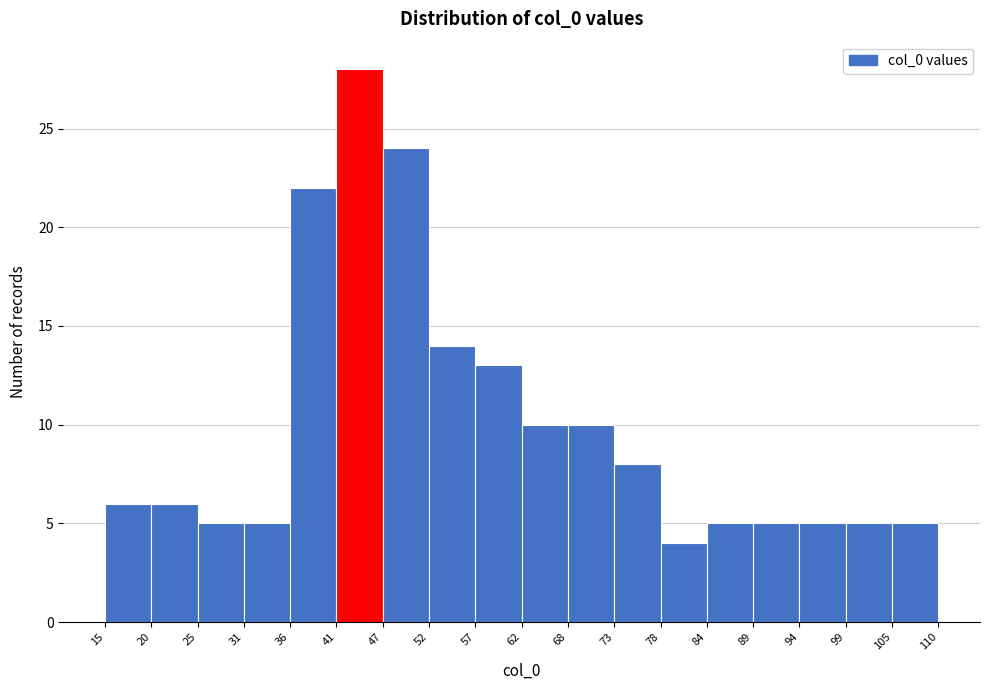

Reading left to right, list every bar in this chart as the range it spans on the x-axis followed by its height. The values are not printed on the chart, so give them approximately, as read against the axis.

15 to 20: 6
20 to 25: 6
25 to 31: 5
31 to 36: 5
36 to 41: 22
41 to 47: 28
47 to 52: 24
52 to 57: 14
57 to 62: 13
62 to 68: 10
68 to 73: 10
73 to 78: 8
78 to 84: 4
84 to 89: 5
89 to 94: 5
94 to 99: 5
99 to 105: 5
105 to 110: 5